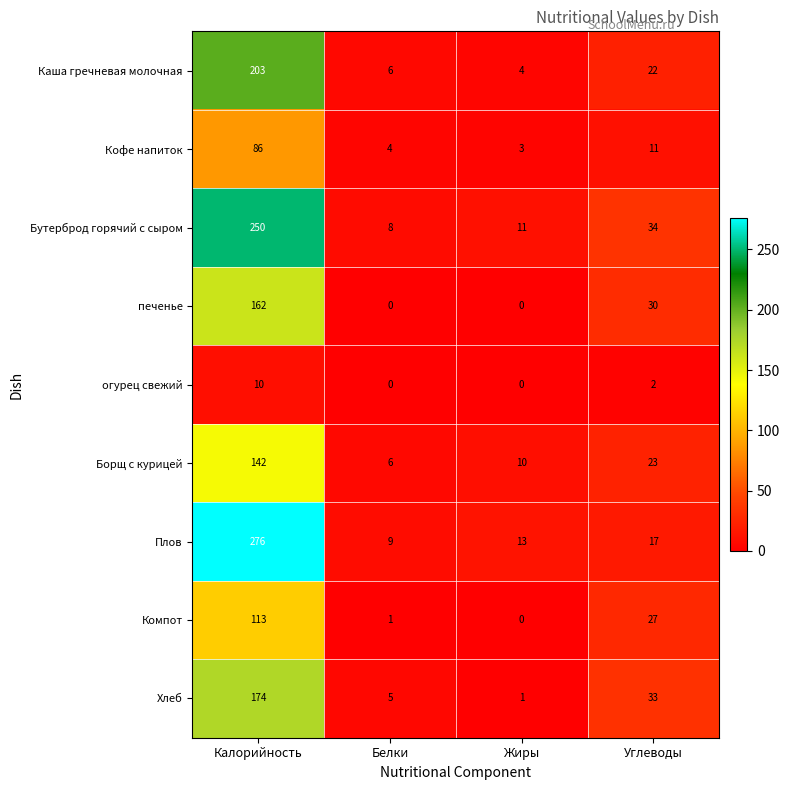

Which series changed the most between Калорийность and Жиры?

Плов